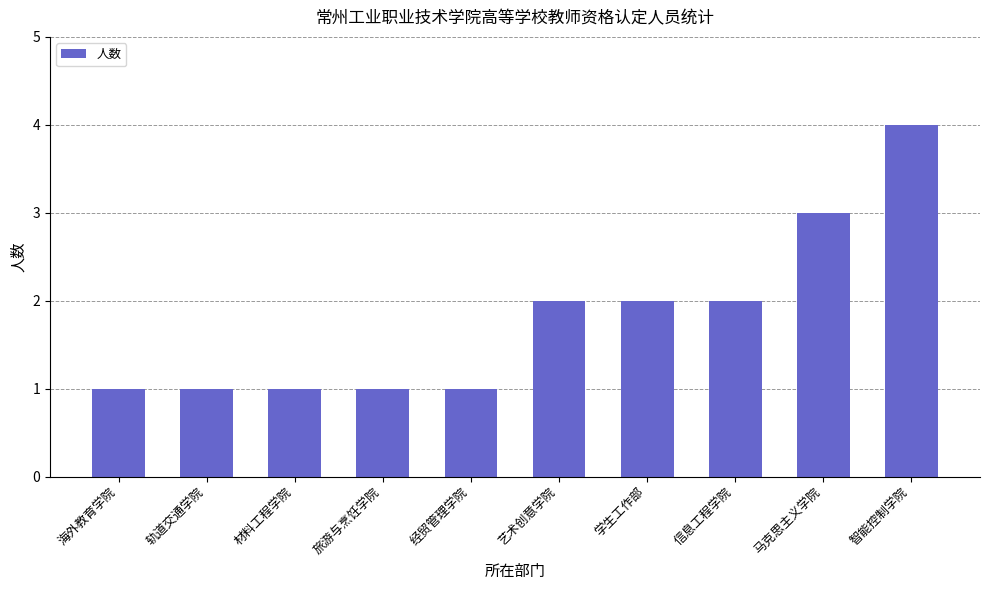

Are the bars horizontal?

No